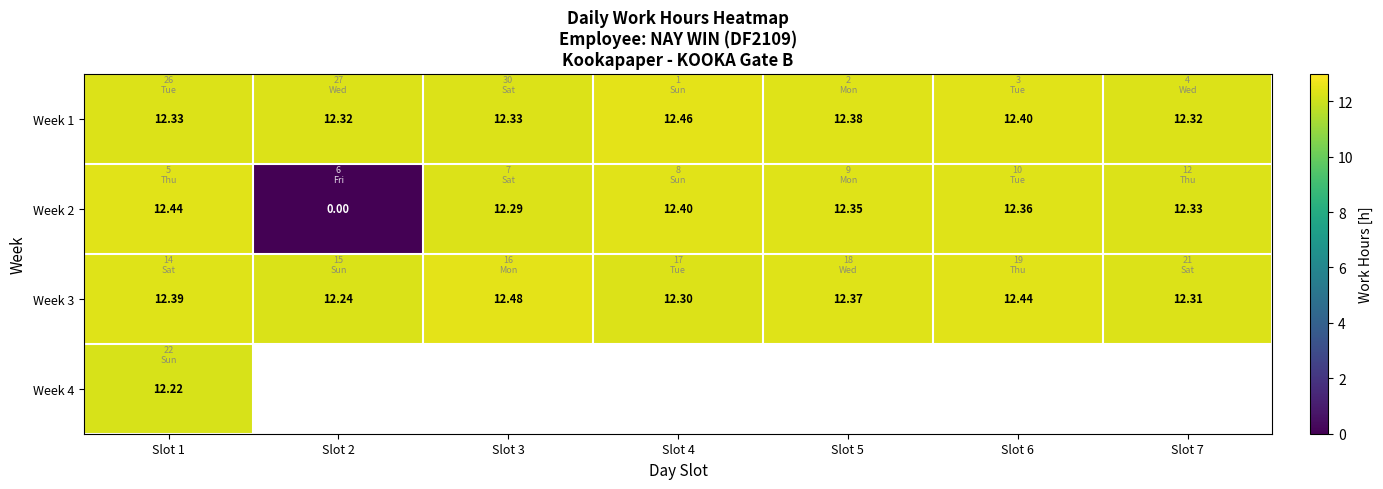

Is the value of Week 2 at Slot 4 greater than the value of Week 3 at Slot 2?

Yes